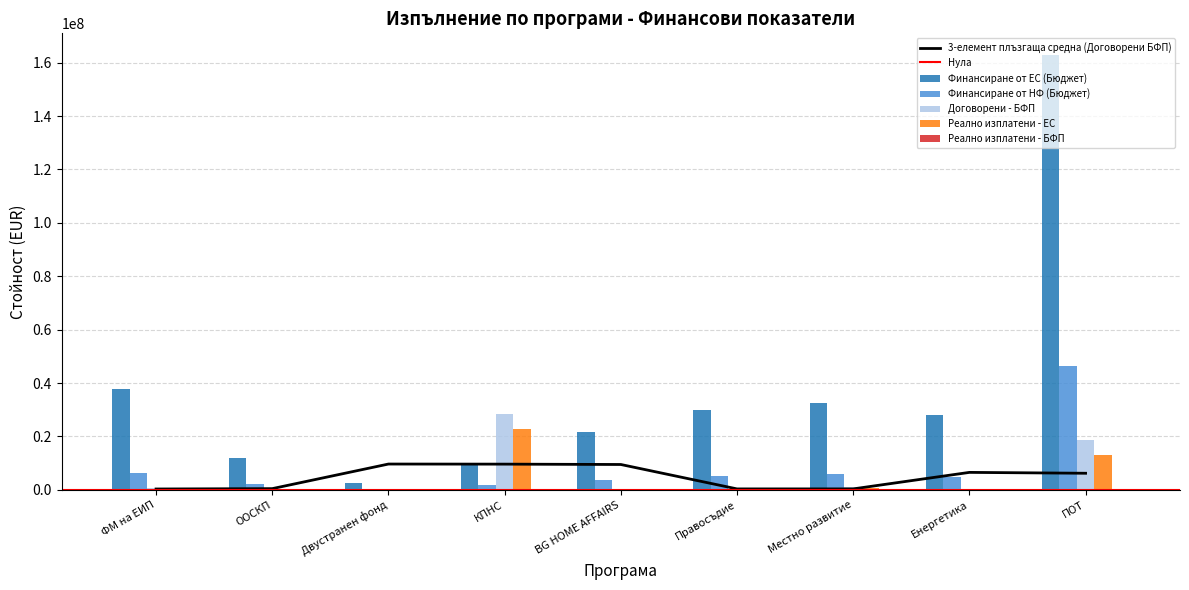

What position from the right is Енергетика?

2